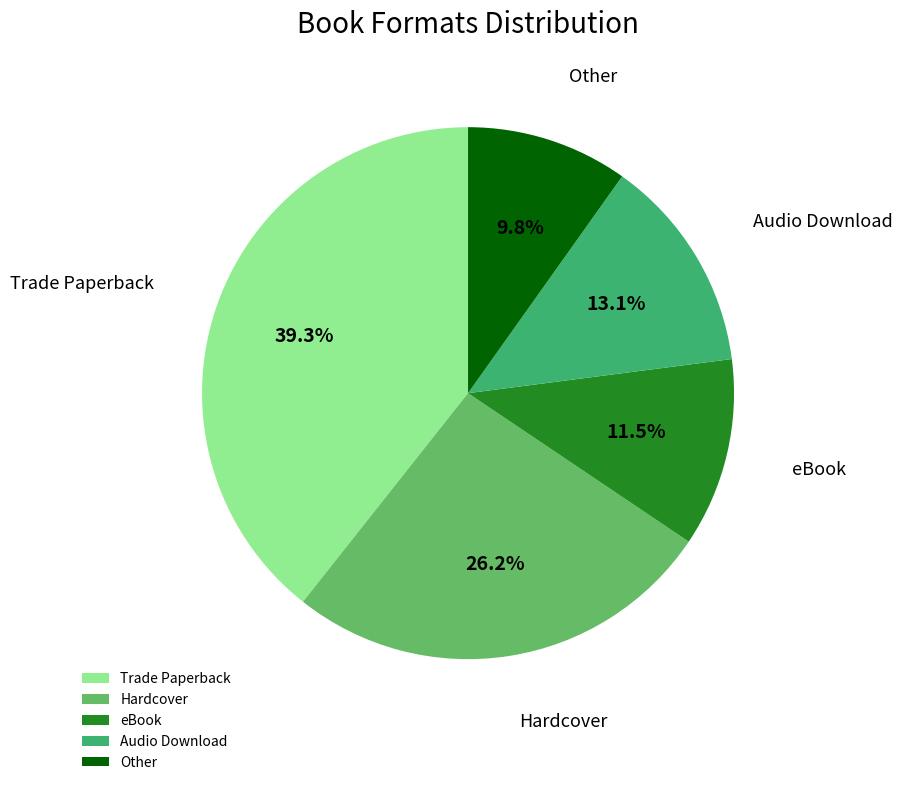

Which category has the smallest portion of the pie?

Other